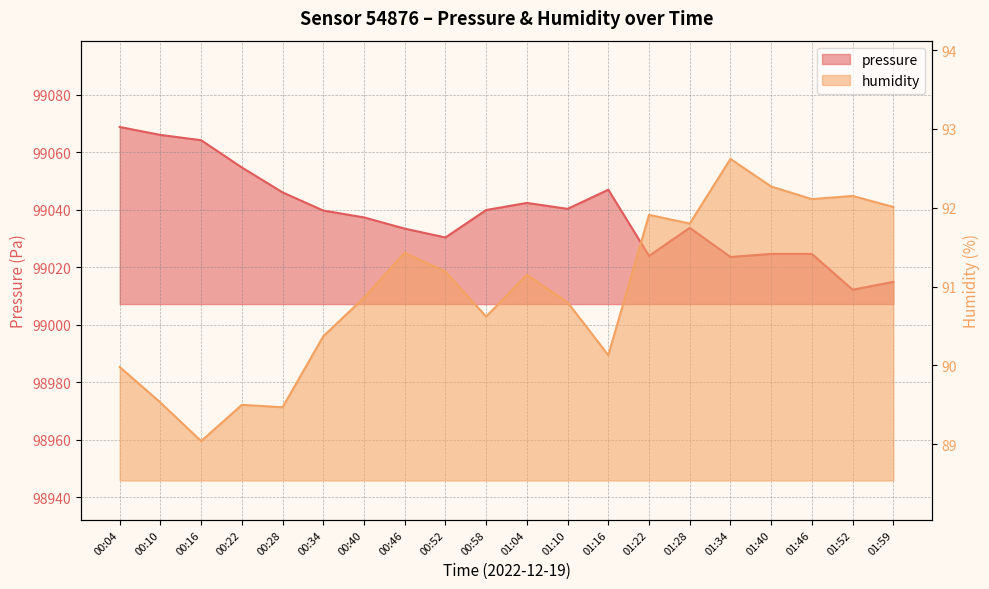

What is the label of the 3rd point from the right?

01:46